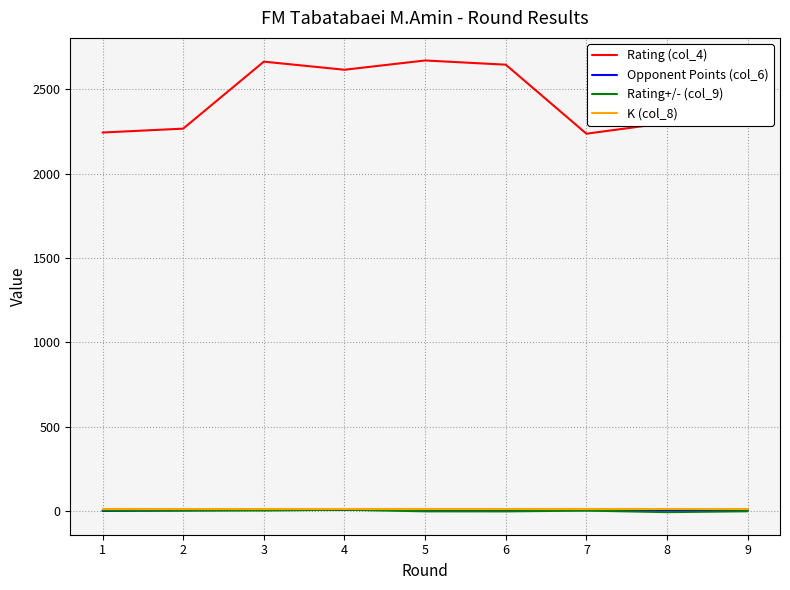

True or false: Opponent Points (col_6) and Rating (col_4) intersect in this chart.

False